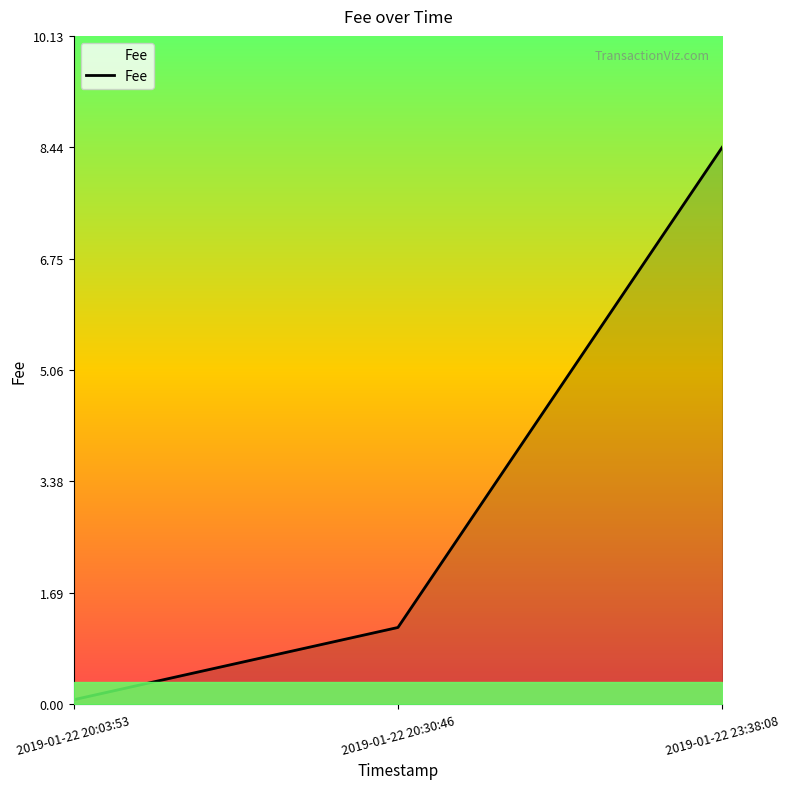

At which label does the data first exceed 1?

2019-01-22 20:30:46